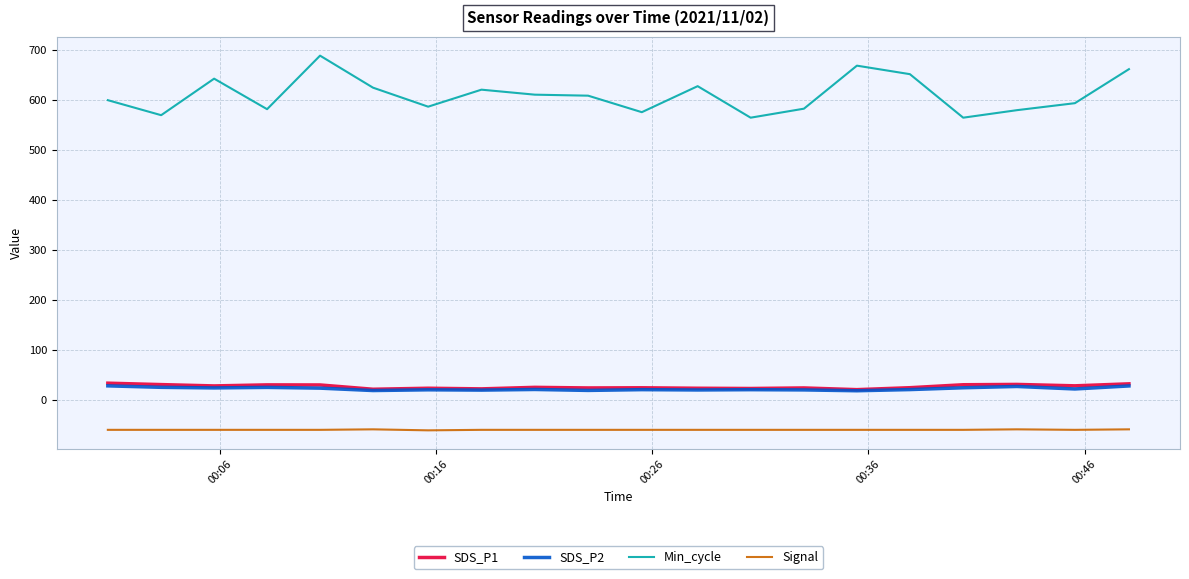

Which series has the largest total across all categories?

Min_cycle